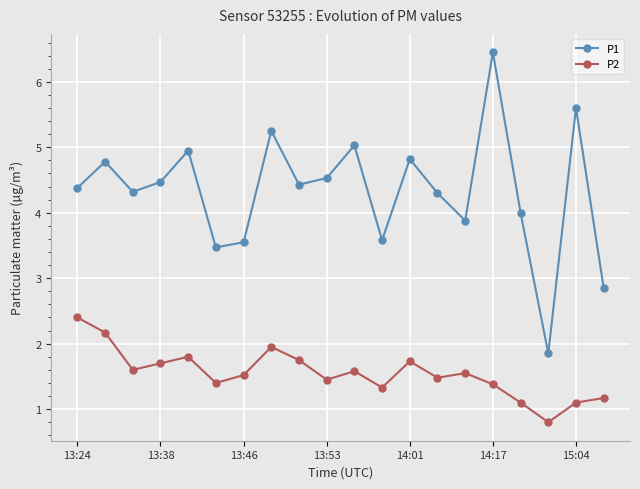

Rank the series by their maximum value, from lowest to highest.

P2, P1